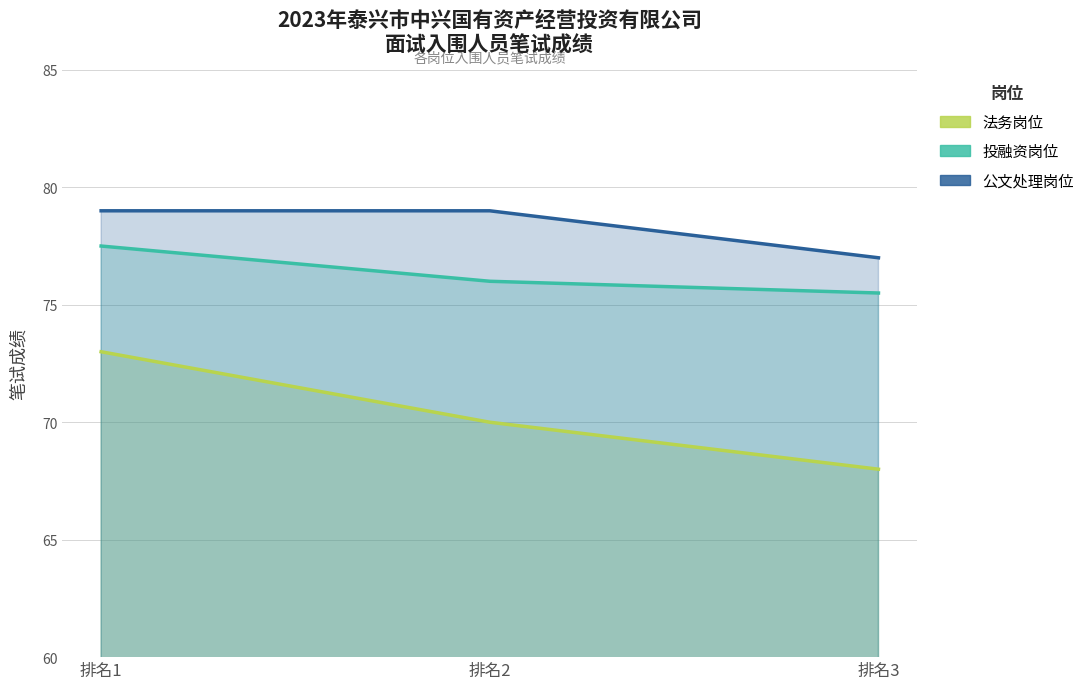

List the series in order of their overall mean, lowest first.

法务岗位, 投融资岗位, 公文处理岗位